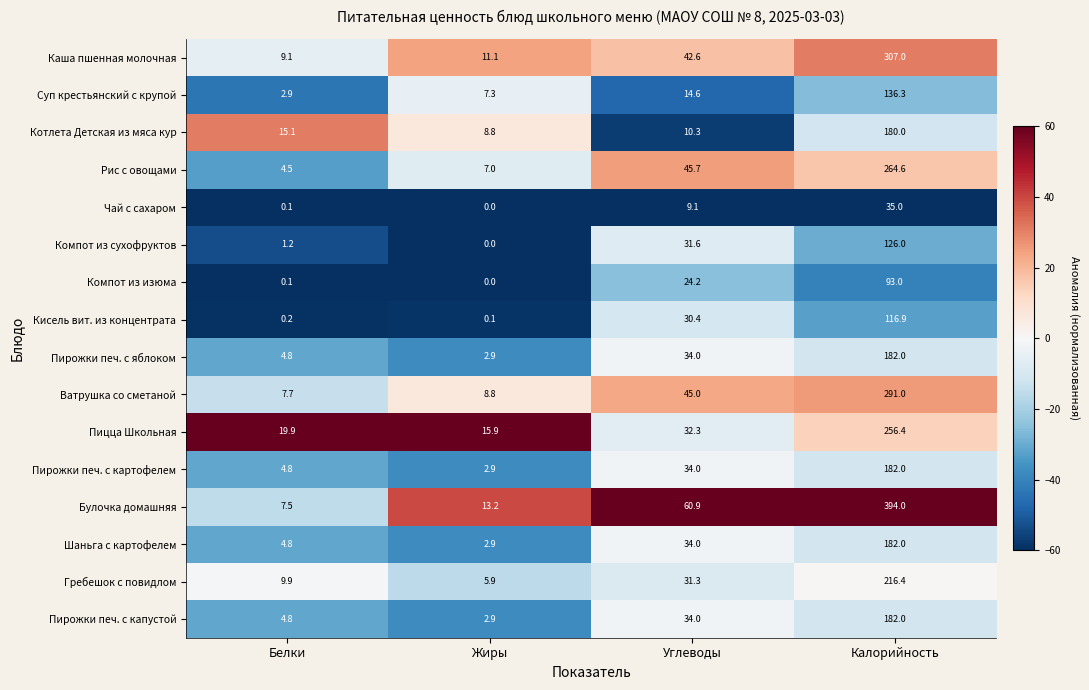

What is the difference between the second highest and second lowest values in the Котлета Детская из мяса кур series?

4.8